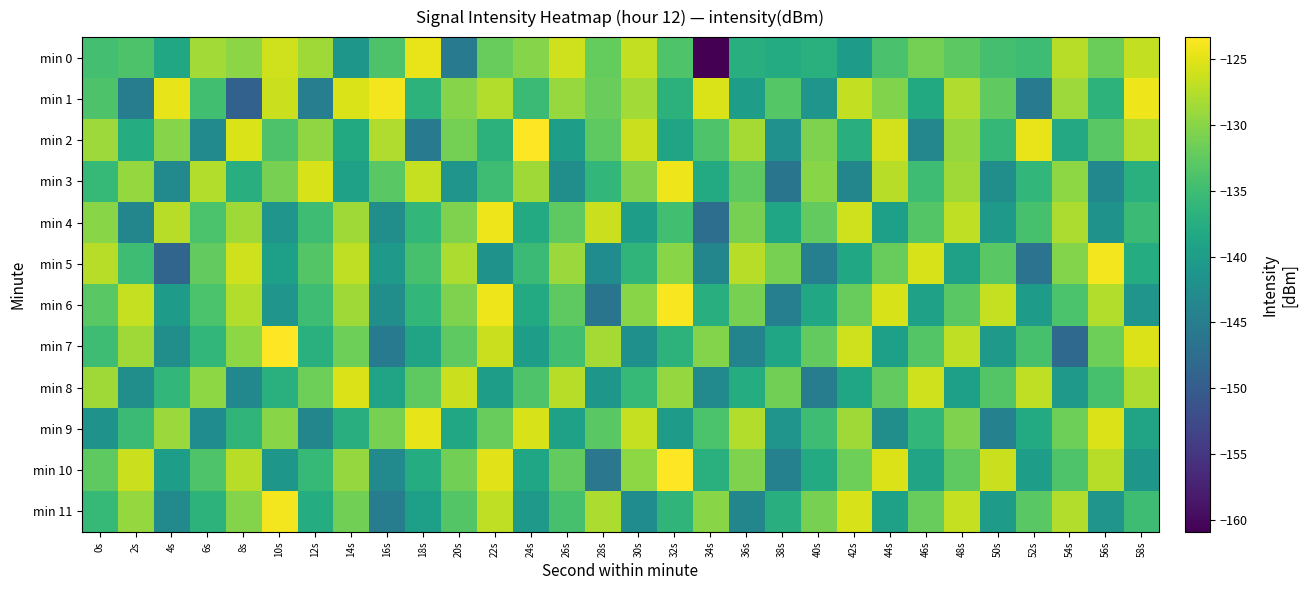

What is the smallest value displayed?

-160.9